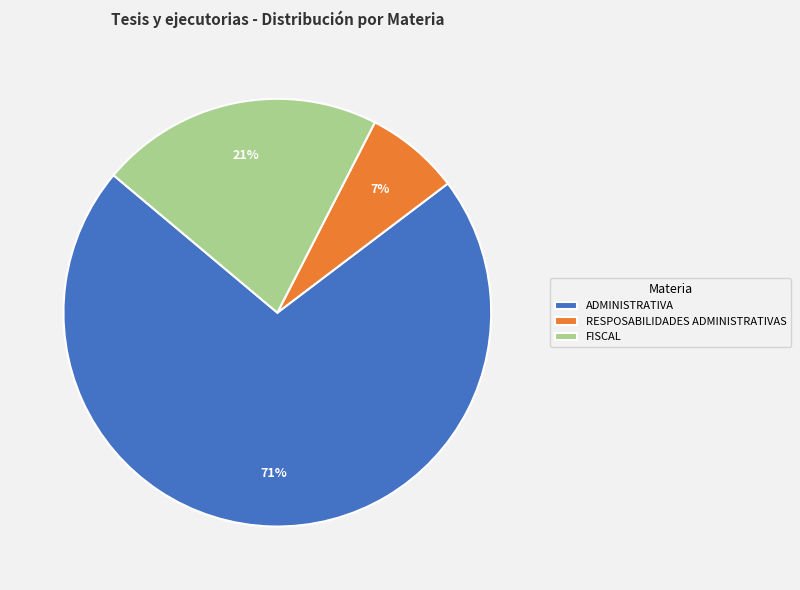

Between FISCAL and RESPOSABILIDADES ADMINISTRATIVAS, which is larger?

FISCAL